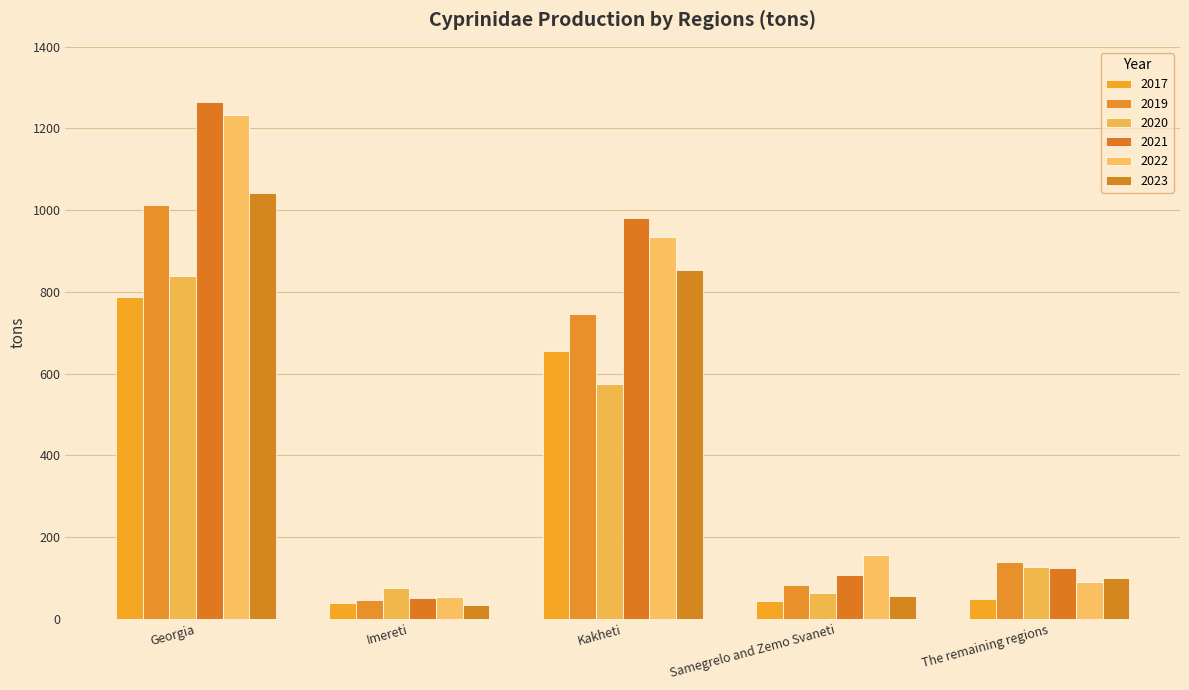

How many values in the 2023 series exceed 100?

3